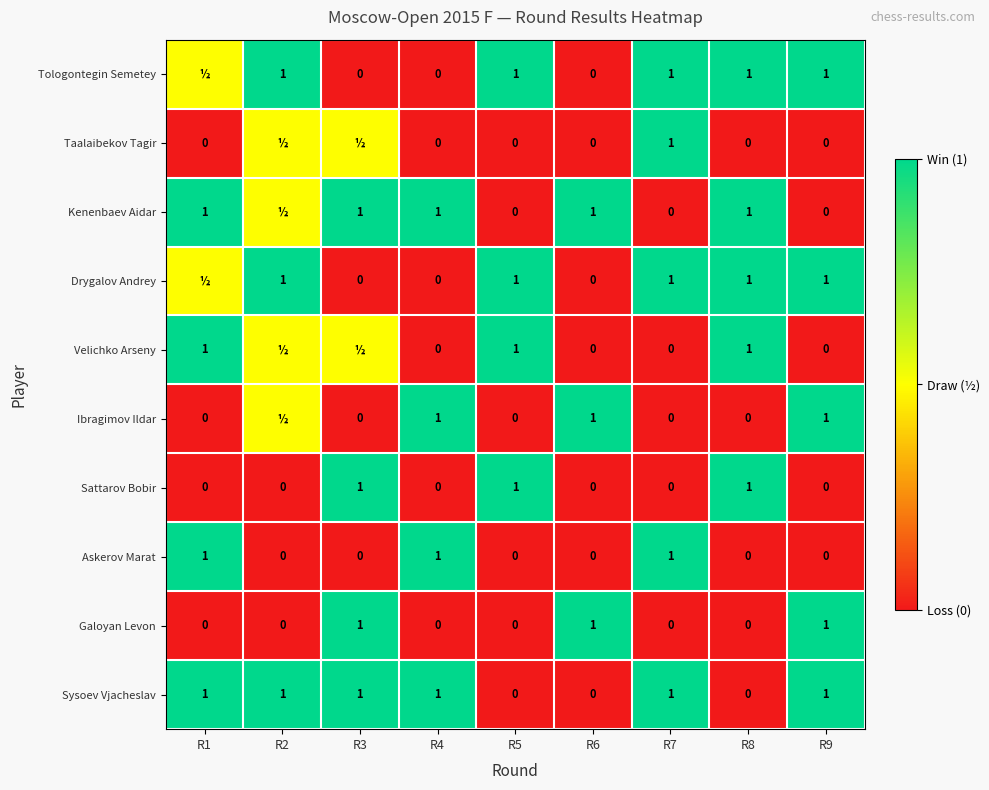

True or false: Sysoev Vjacheslav has a value of 1.5 at R2.

False